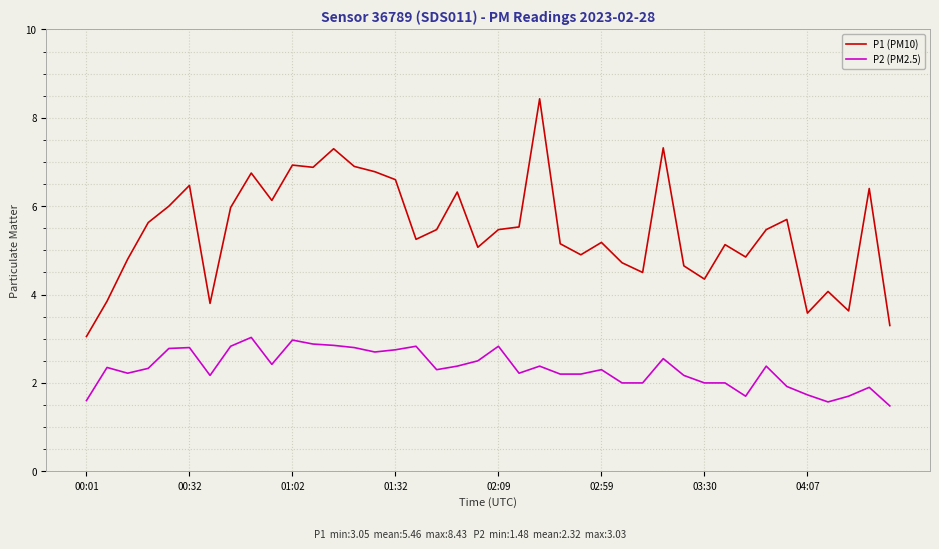

True or false: P2 (PM2.5) and P1 (PM10) intersect in this chart.

False